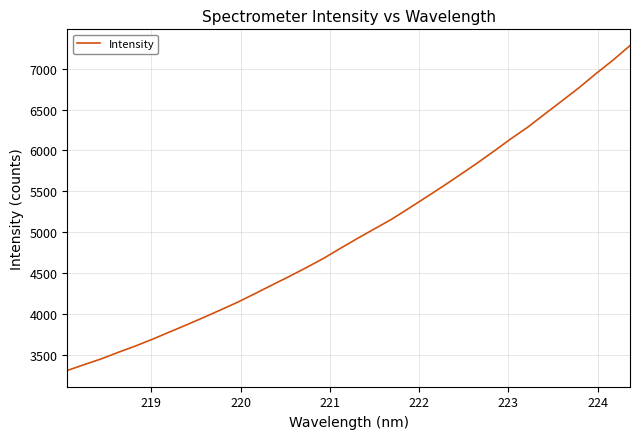

Is this an area chart (filled region under the line)?

No